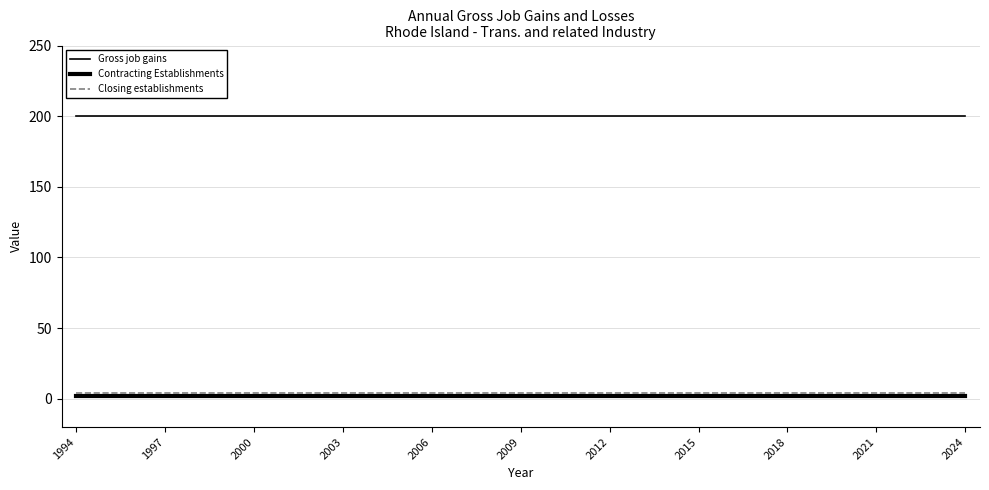

How many lines are shown in the chart?

3